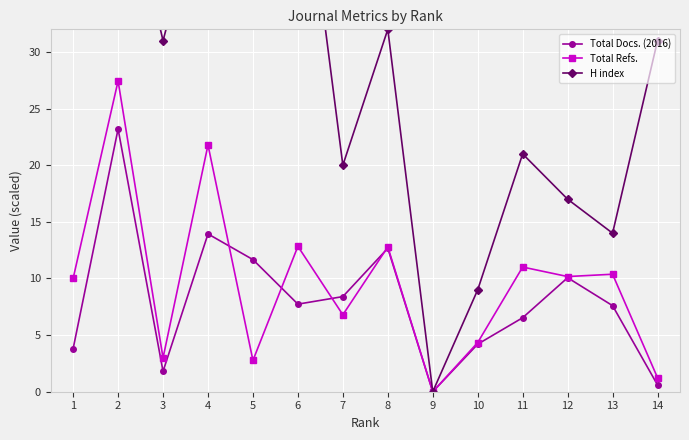

At 14, list the series in order from smallest to largest.

Total Docs. (2016), Total Refs., H index